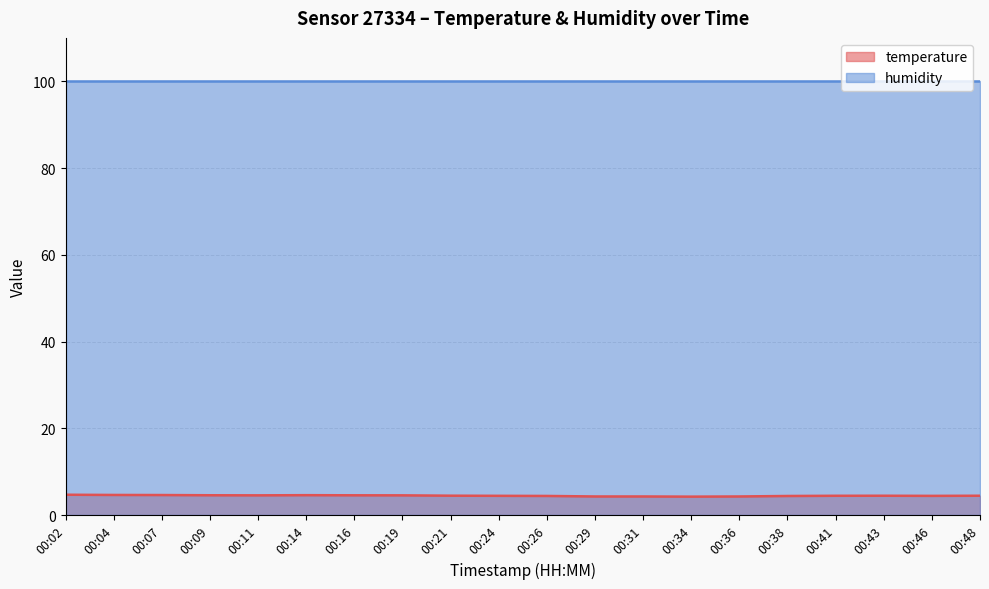

Rank the categories by value from lowest to highest.

00:34, 00:29, 00:31, 00:36, 00:38, 00:26, 00:46, 00:24, 00:41, 00:43, 00:48, 00:21, 00:11, 00:19, 00:16, 00:09, 00:14, 00:07, 00:04, 00:02